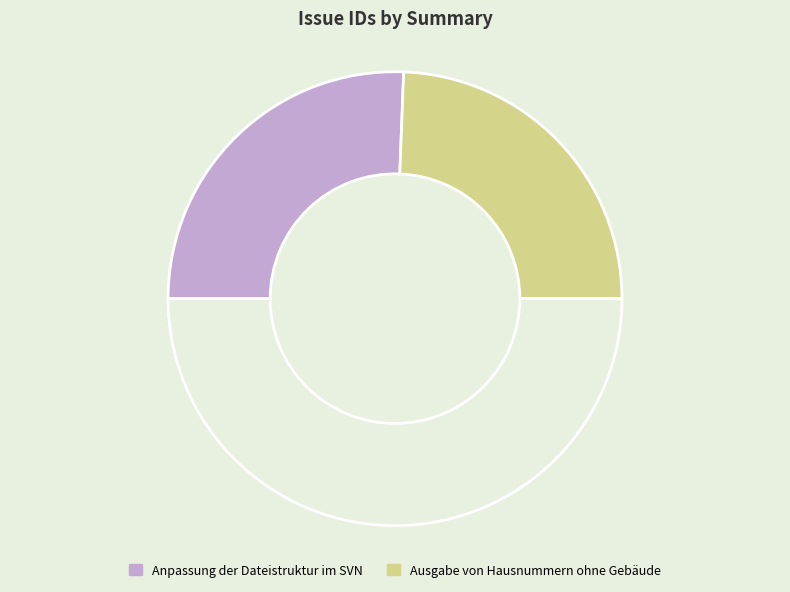

How many segments does this pie chart have?

3